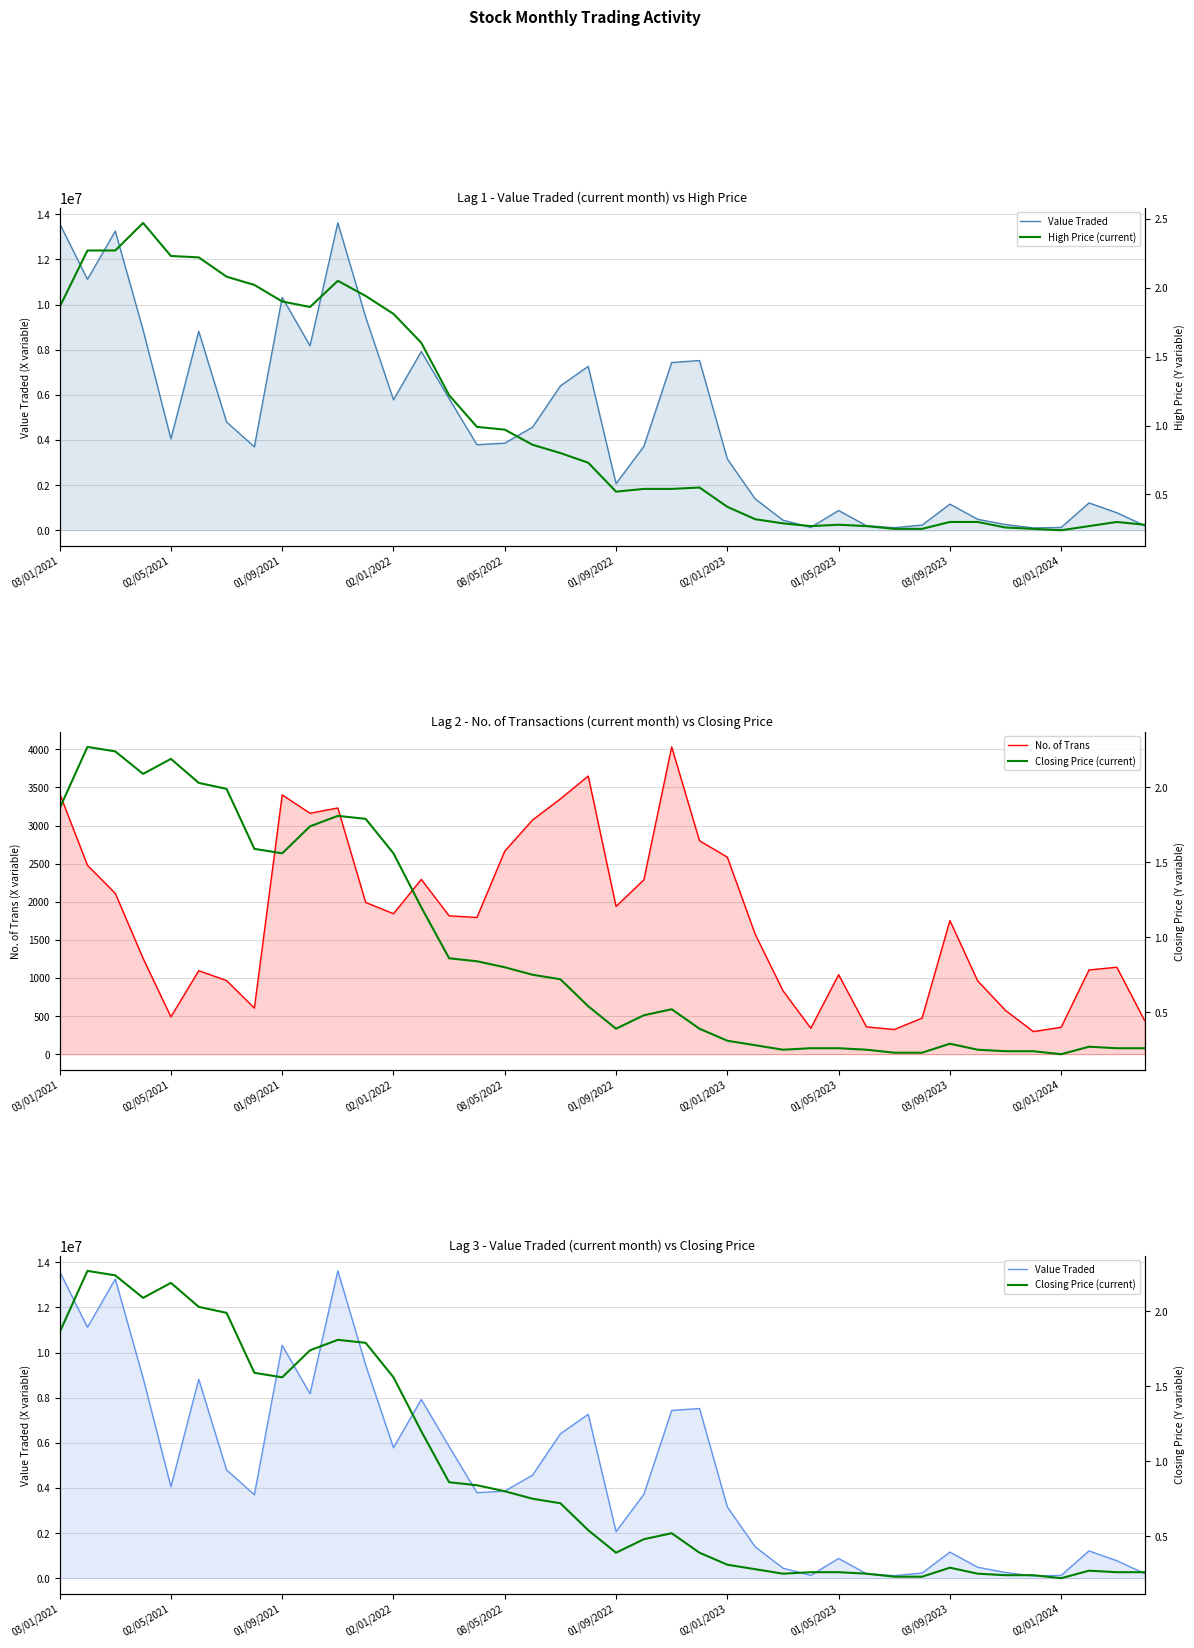

In No. of Trans, how many points are higher than both neighbors (excluding endpoints)?

9